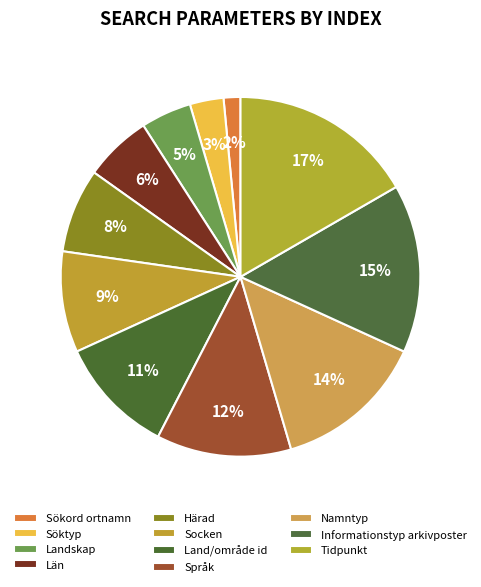

Which category has the smallest portion of the pie?

Sökord ortnamn